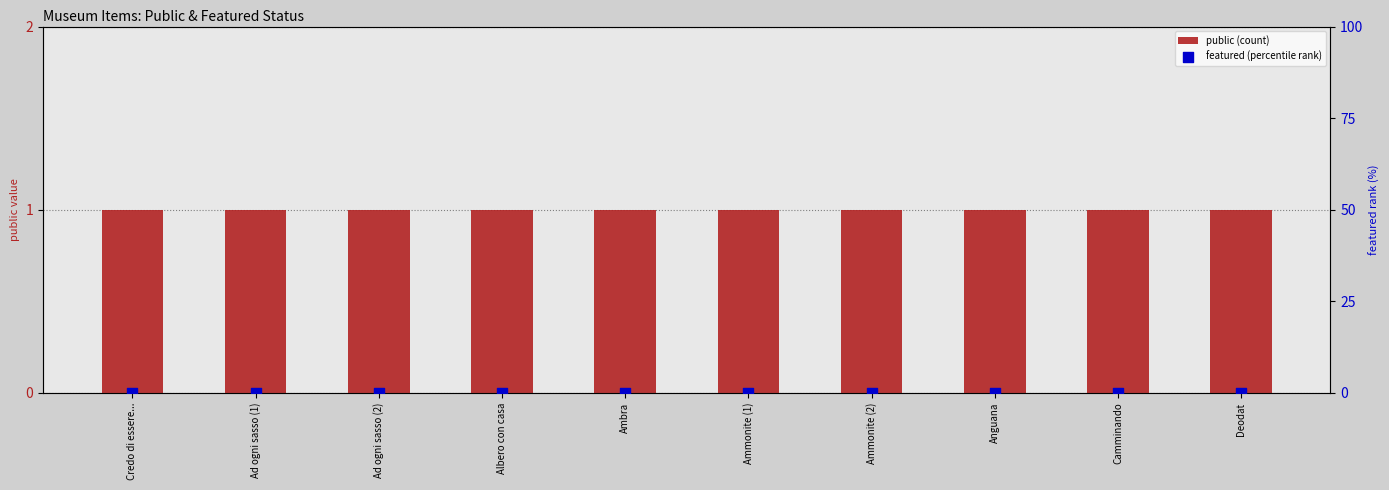

At how many categories does at least one series exceed 0?

10